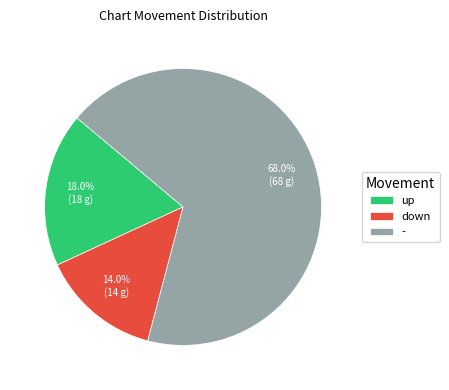

Approximately how many times larger is the value at - compared to up?

3.8